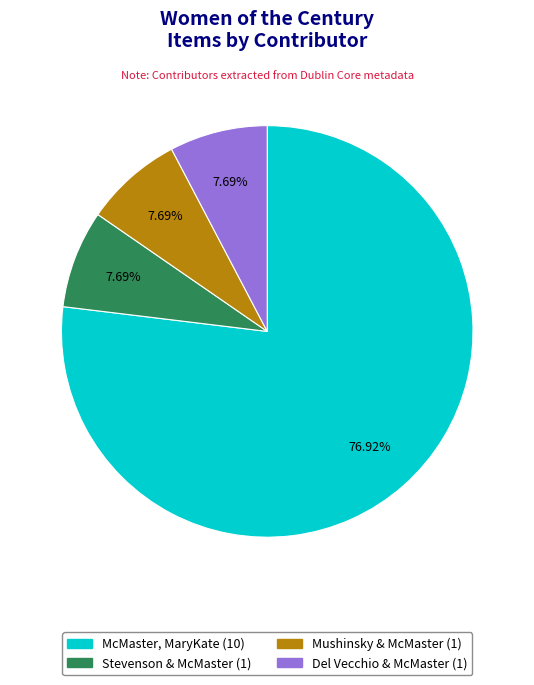

Is there any slice that represents more than half of the pie?

Yes